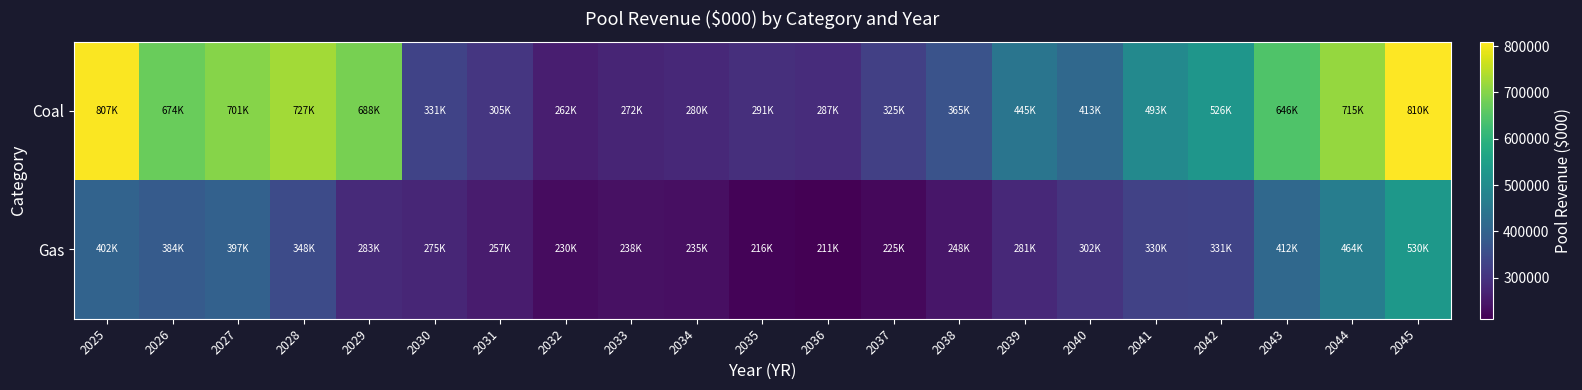

What is the greatest value displayed?

809833.0